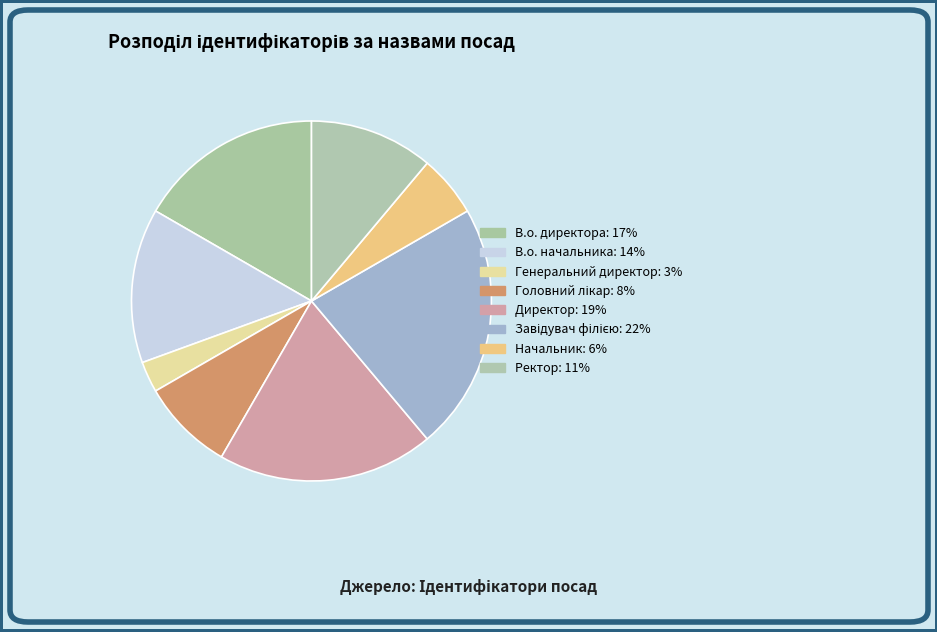

Rank the categories by value from lowest to highest.

Генеральний директор, Начальник, Головний лікар, Ректор, В.о. начальника, В.о. директора, Директор, Завідувач філією